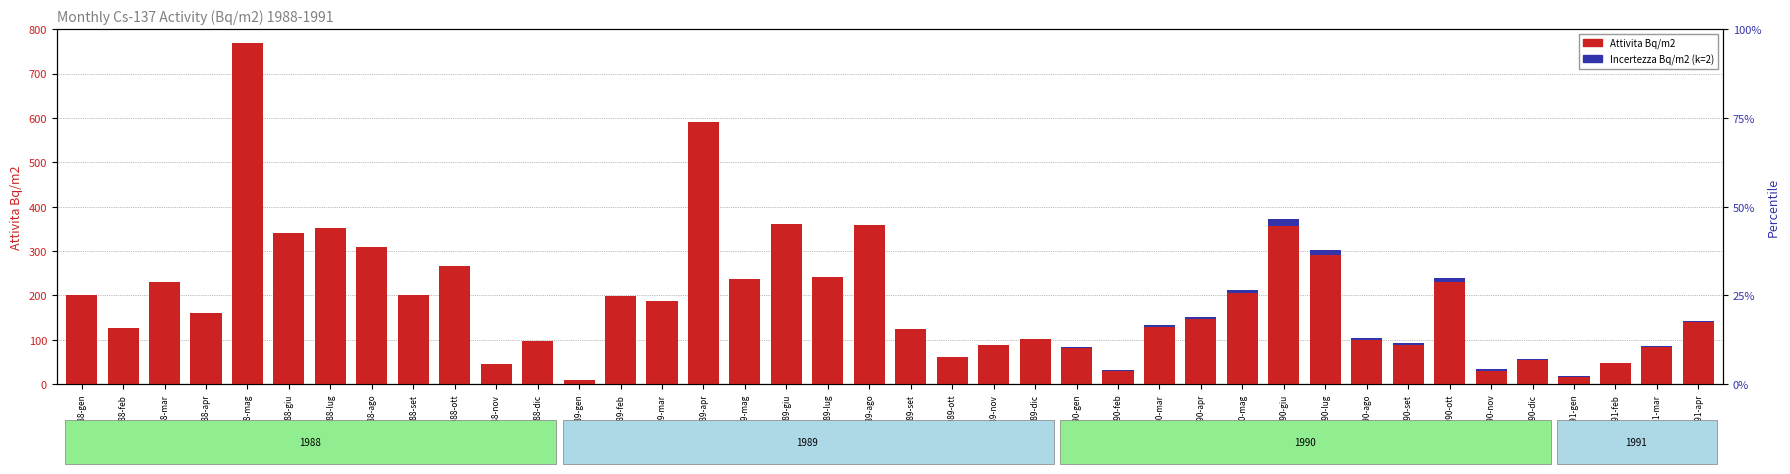

Is it true that Attivita Bq/m2 equals 147.0 at 1989-nov?

False